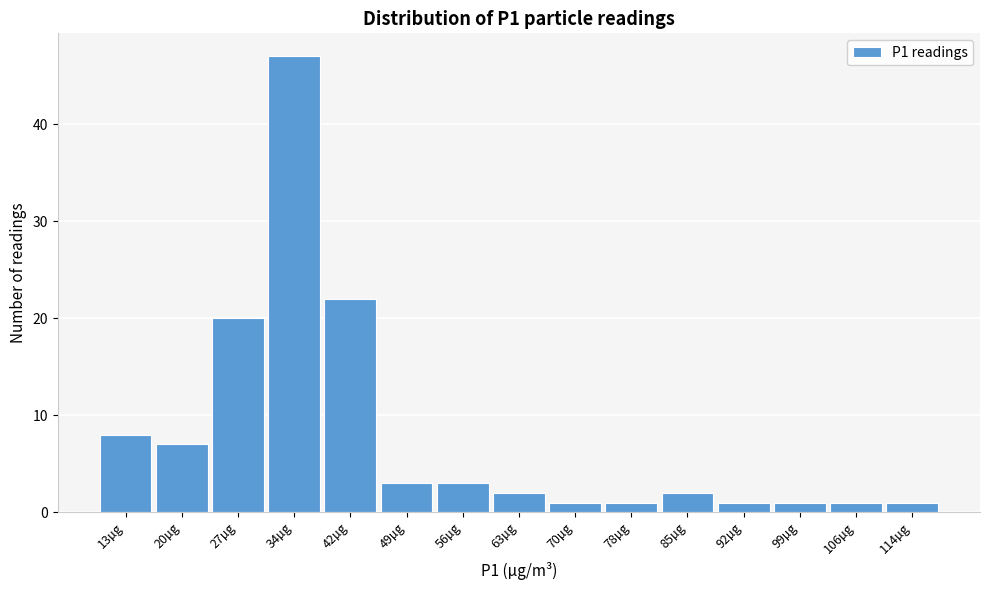

Reading left to right, extract all data points from this chart.

13µg=8	20µg=7	27µg=20	34µg=47	42µg=22	49µg=3	56µg=3	63µg=2	70µg=1	78µg=1	85µg=2	92µg=1	99µg=1	106µg=1	114µg=1